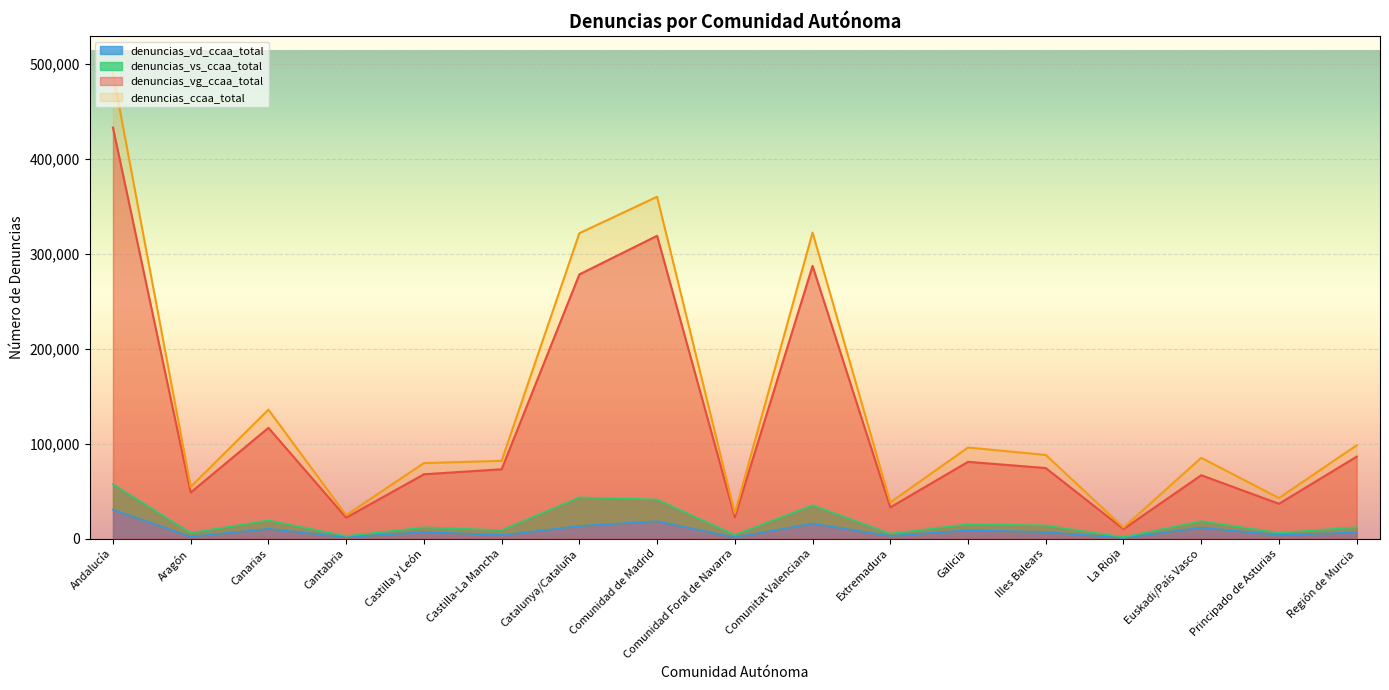

Is the value of denuncias_vd_ccaa_total at Galicia greater than the value of denuncias_ccaa_total at Comunitat Valenciana?

No